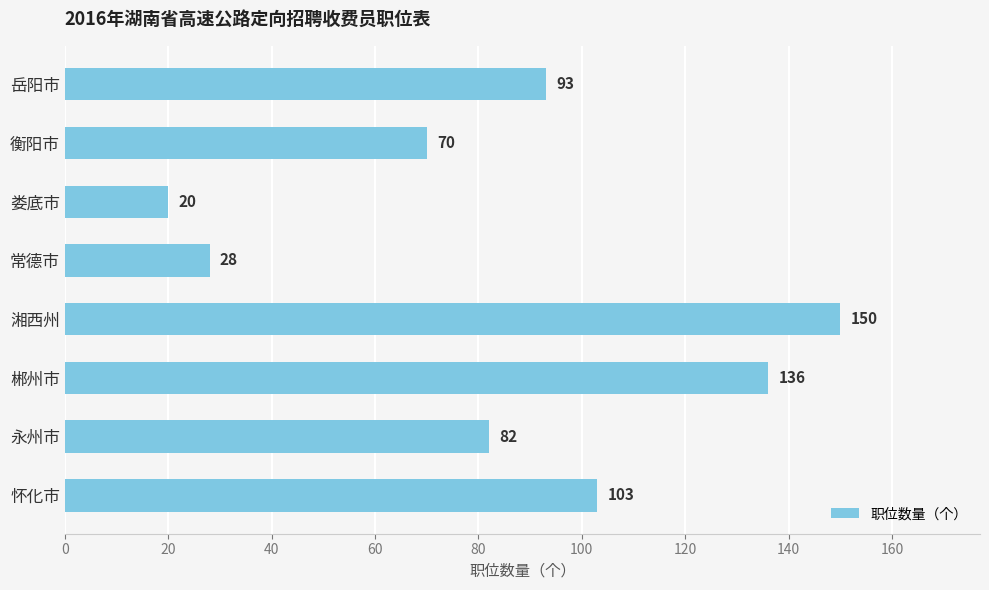

Is it true that the value at 常德市 is 11?

False